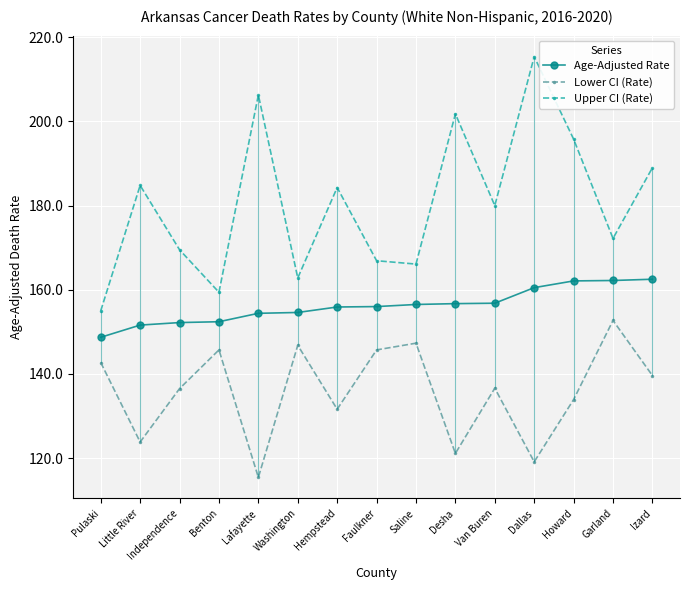

At which category does Lower CI (Rate) reach its first local peak?

Benton